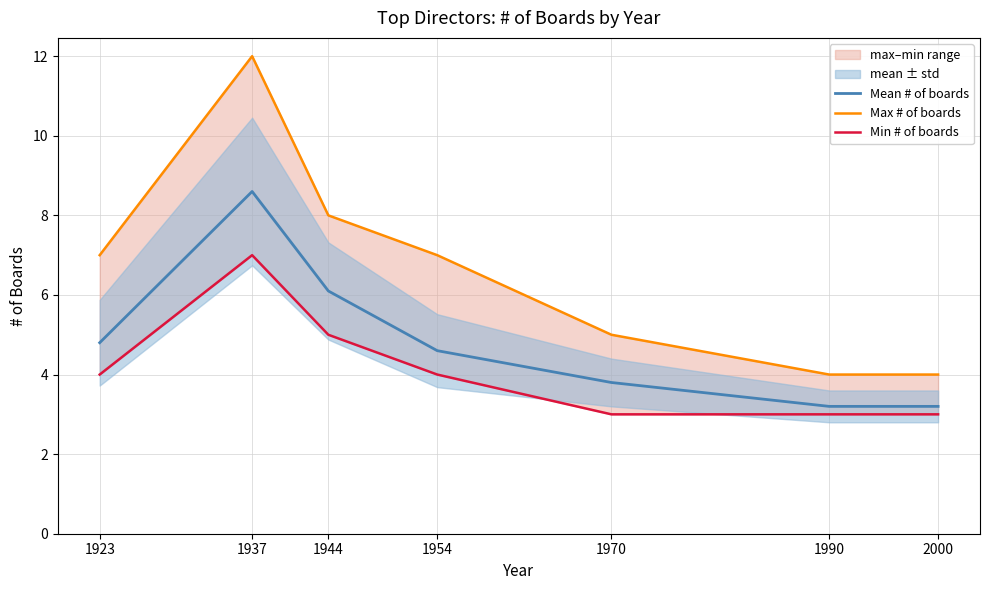

What is the average value of the Mean # of boards series?

4.9